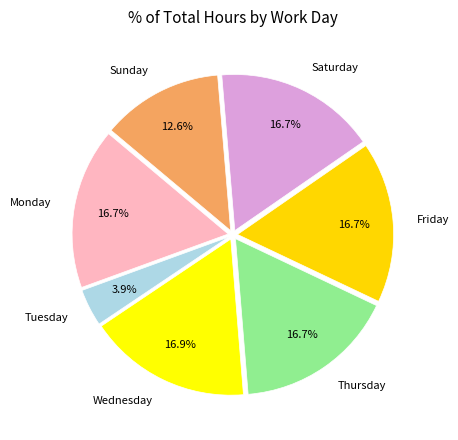

What percentage is NOT represented by Sunday?

87.4%